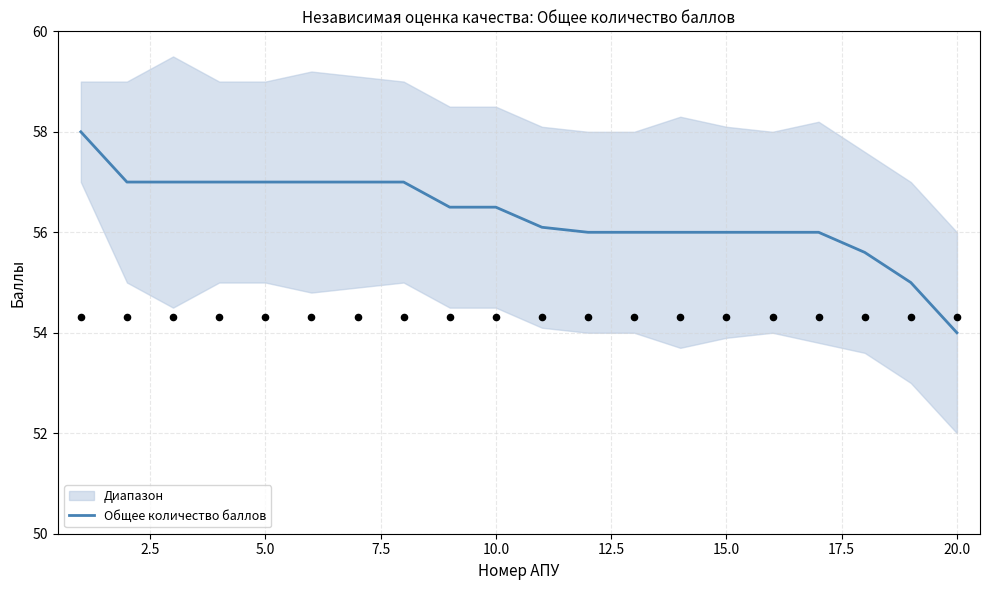

What is the maximum value for Общее количество баллов?

58.0